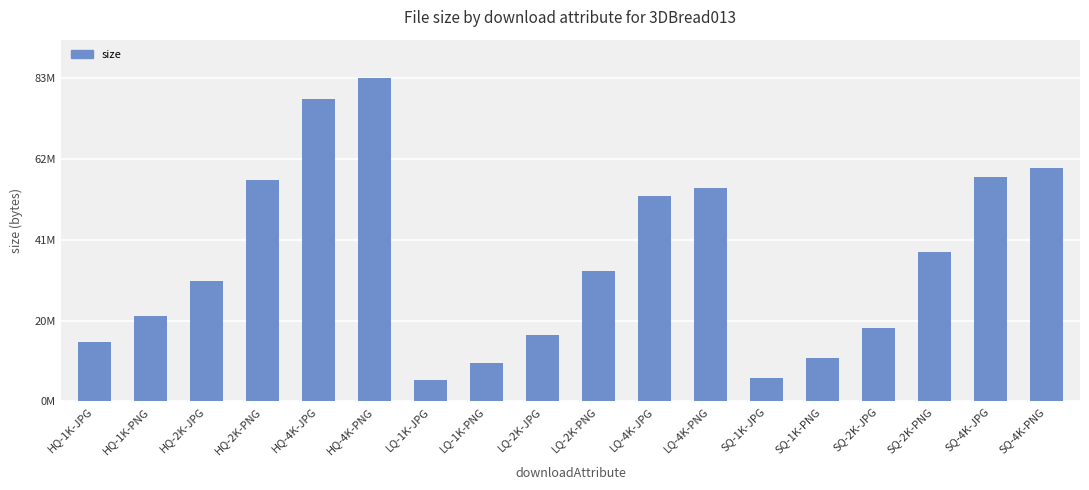

Which label corresponds to the smallest value in the chart?

LQ-1K-JPG